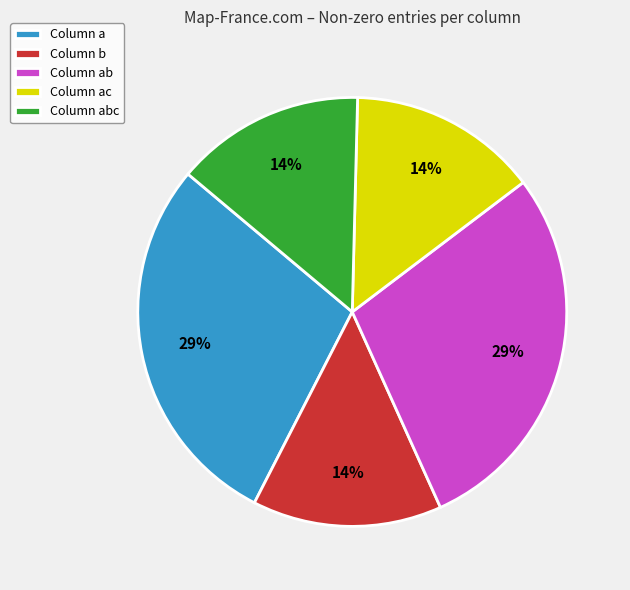

True or false: Column b accounts for 26% of the total.

False